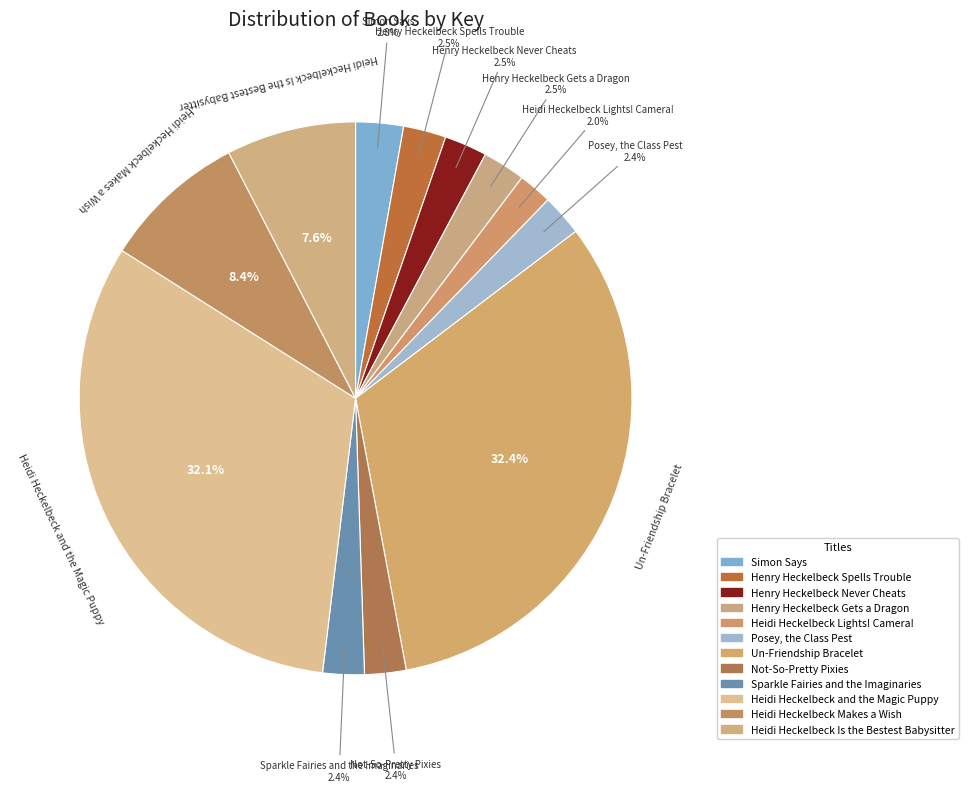

The Simon Says slice represents 3% of the pie. True or false?

True